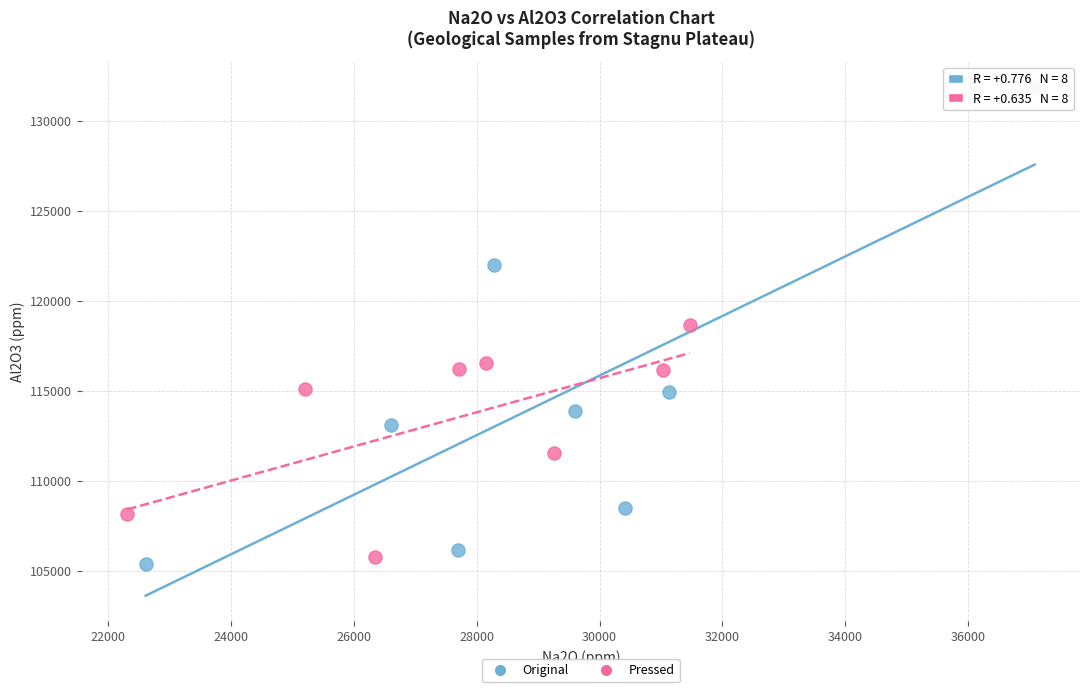

Which series has the largest Y range (max minus min)?

Original